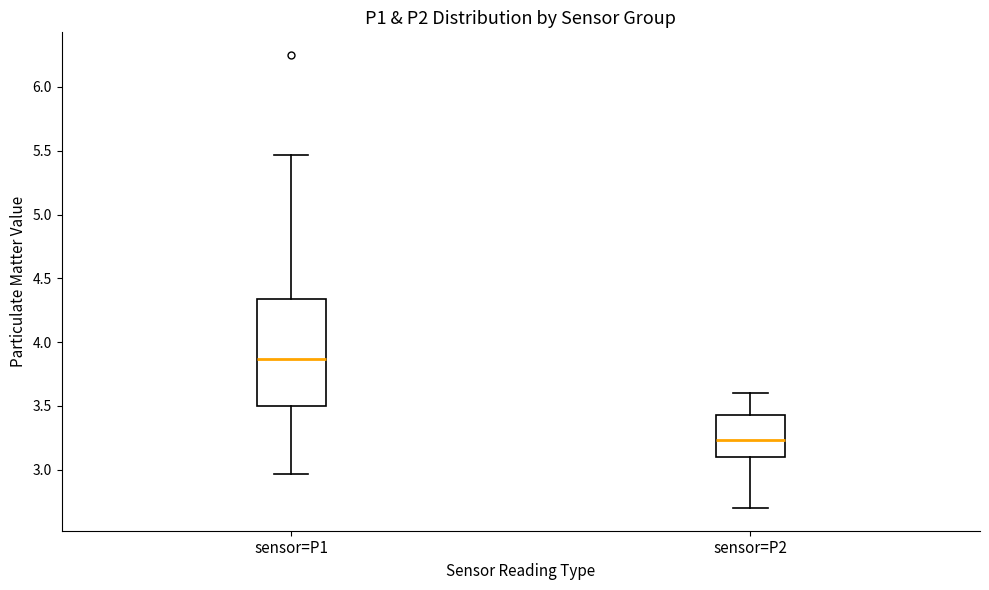

Reading left to right, transcribe this box plot: for each box, give where its median line is, the range the box spans, and where its two whiskers end, as read against the y-axis. The values are not printed on the chart, so give them approximately, as read against the axis.

sensor=P1: median 3.85, box 3.50 to 4.35, whiskers 2.95 to 5.45
sensor=P2: median 3.25, box 3.10 to 3.45, whiskers 2.70 to 3.60